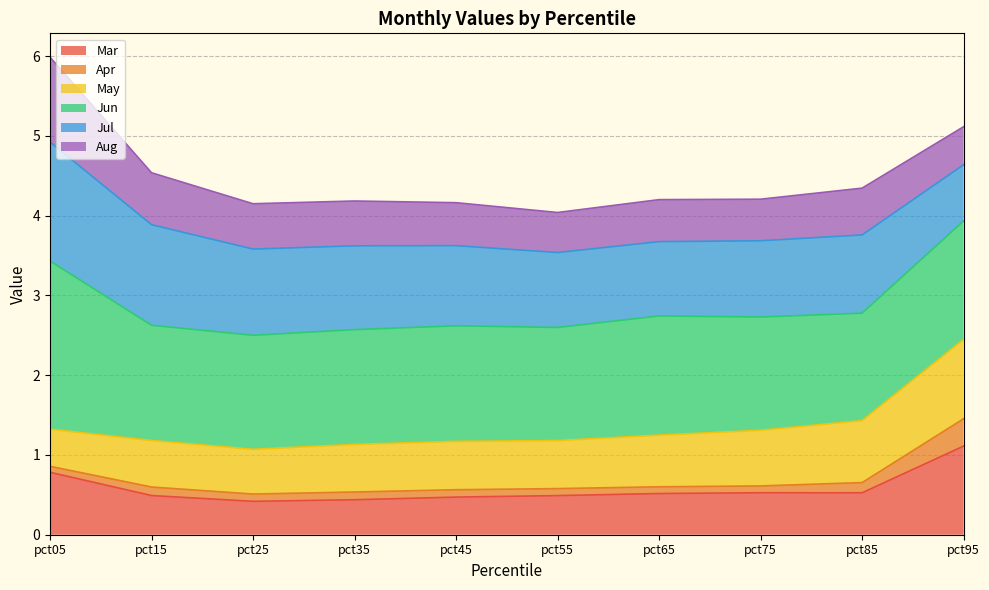

In Aug, how many points are lower than both neighbors (excluding endpoints)?

2